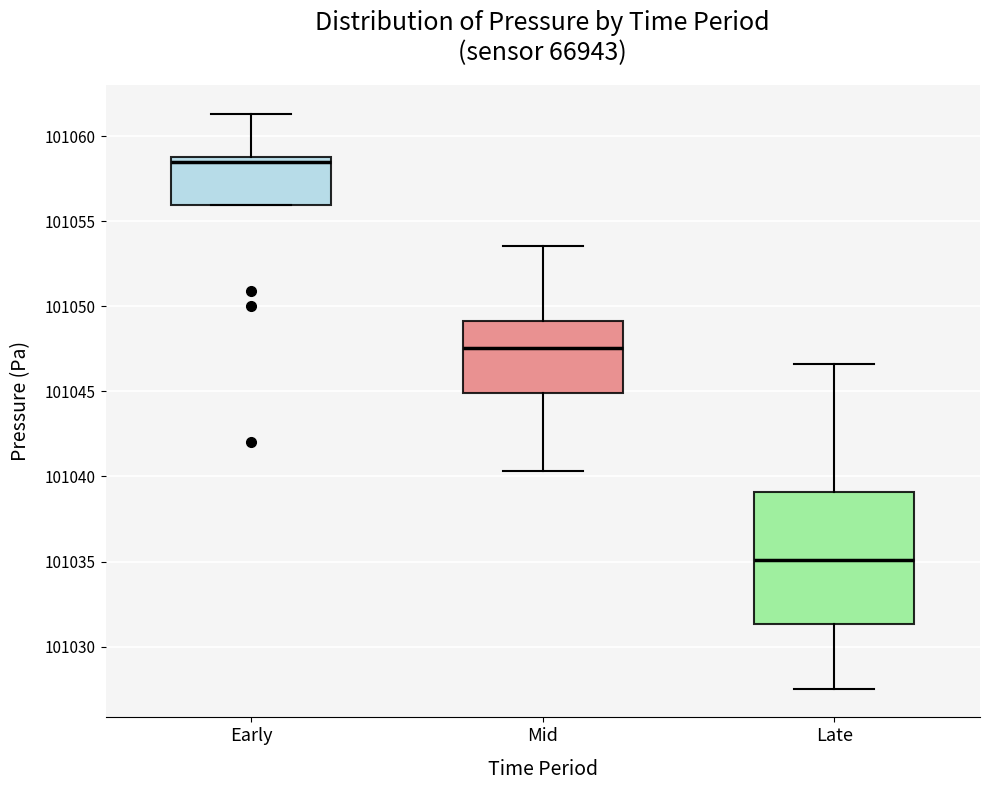

Comparing the boxes themselves (not the whiskers), which one is the tallest?

Late